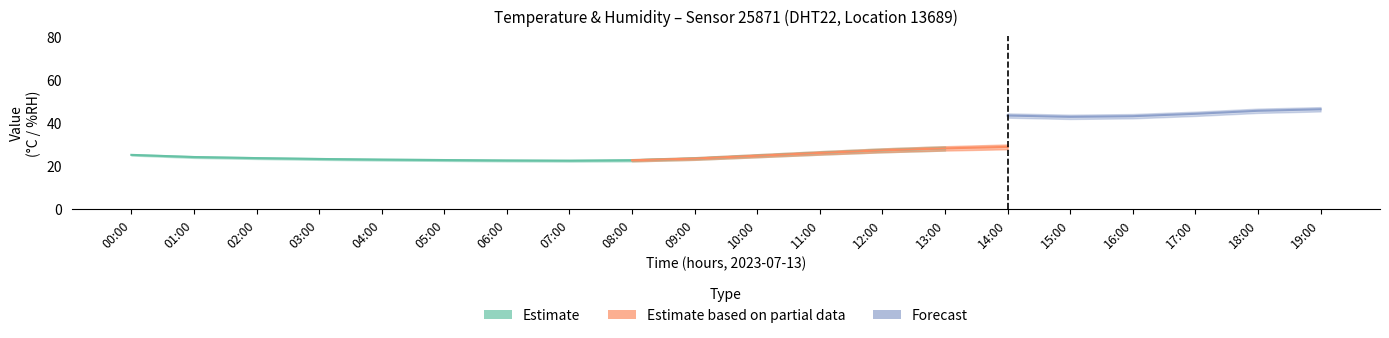

What is the difference between the humidity values at 08:00 and 13:00?

5.8